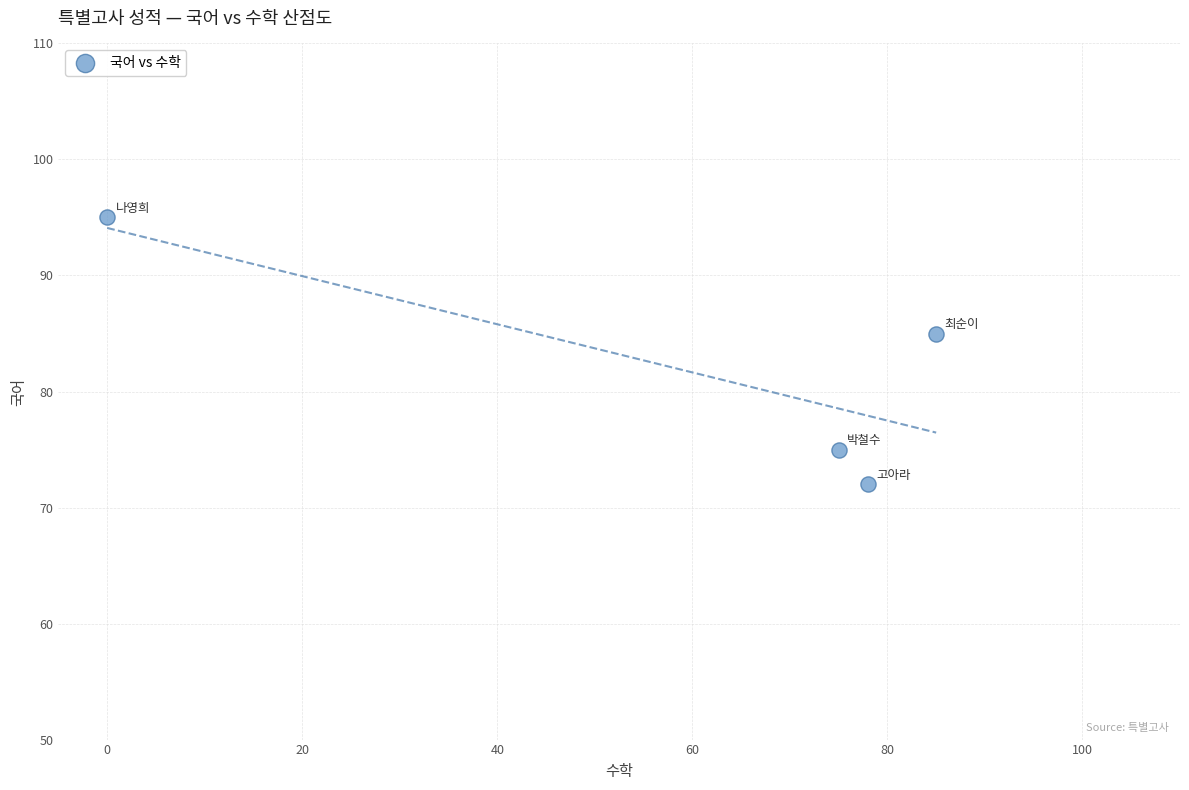

What is the range of X values (max minus min)?

85